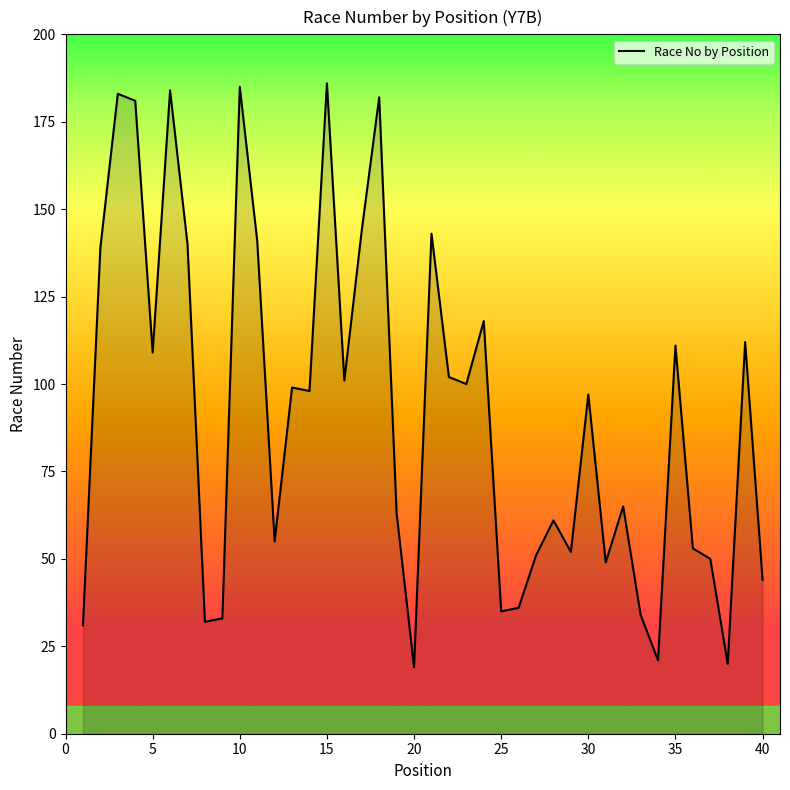

Count the number of categories in the chart.

40